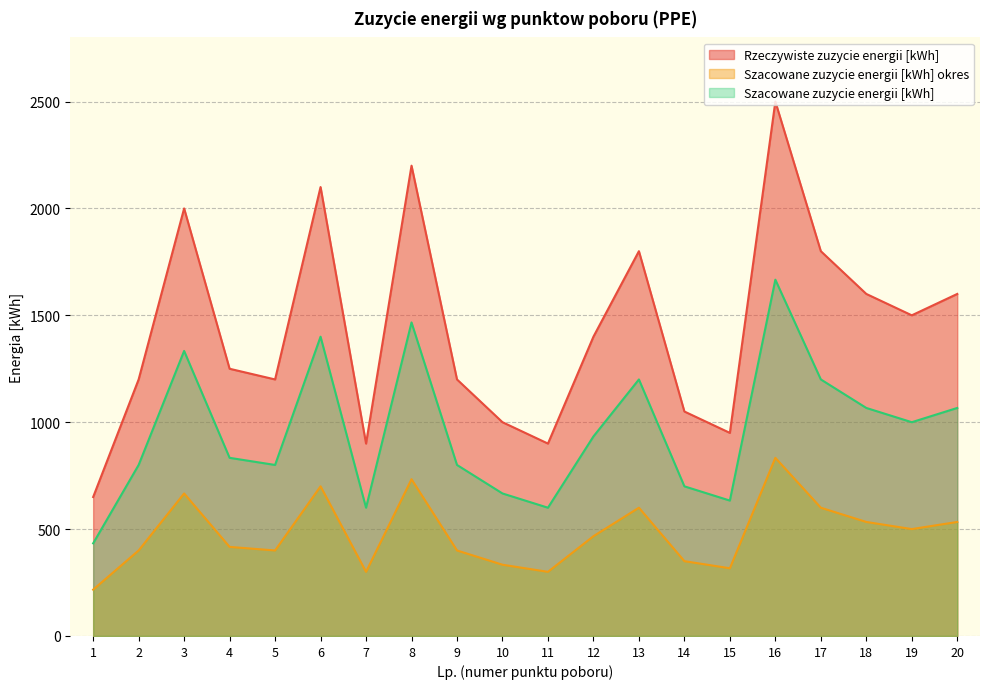

True or false: Szacowane zuzycie energii [kWh] and Szacowane zuzycie energii [kWh] okres intersect in this chart.

False